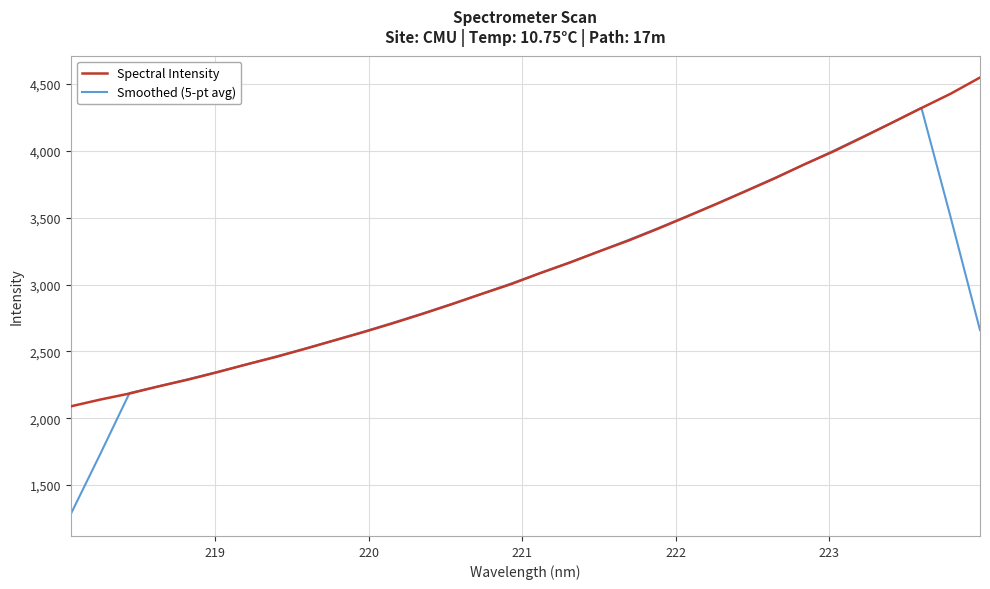

What is the minimum value shown in the chart?

1282.8